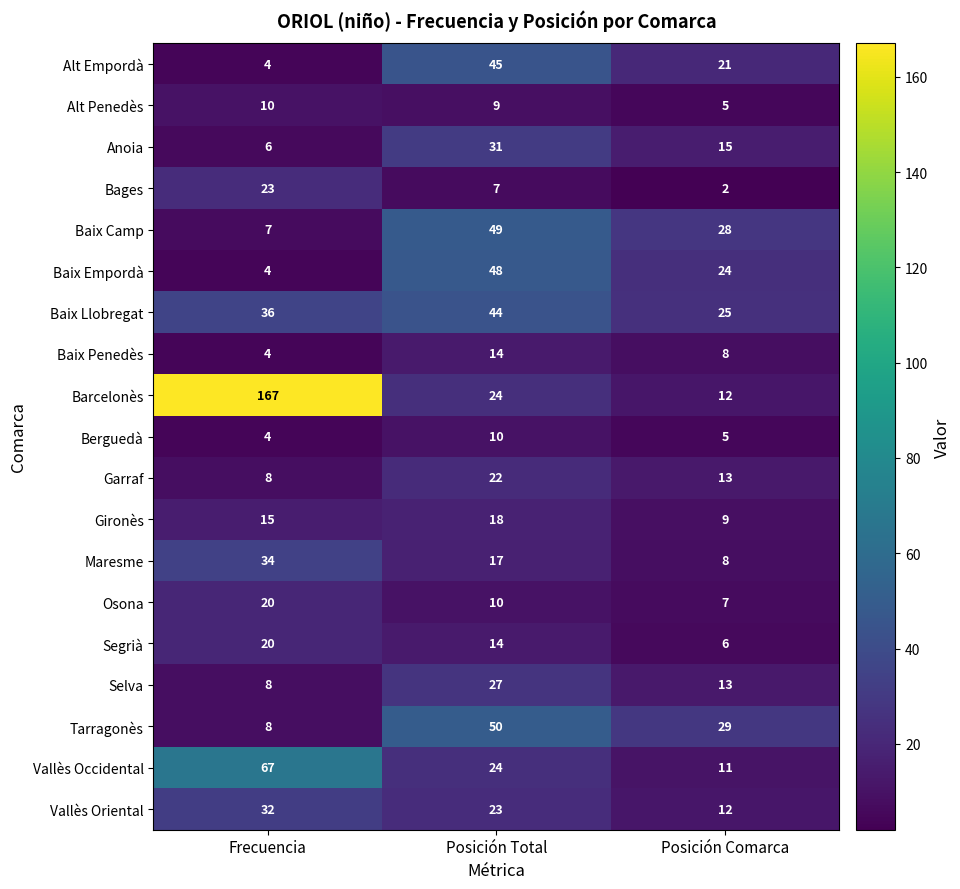

True or false: Baix Llobregat has a value of 44 at Posición Total.

True